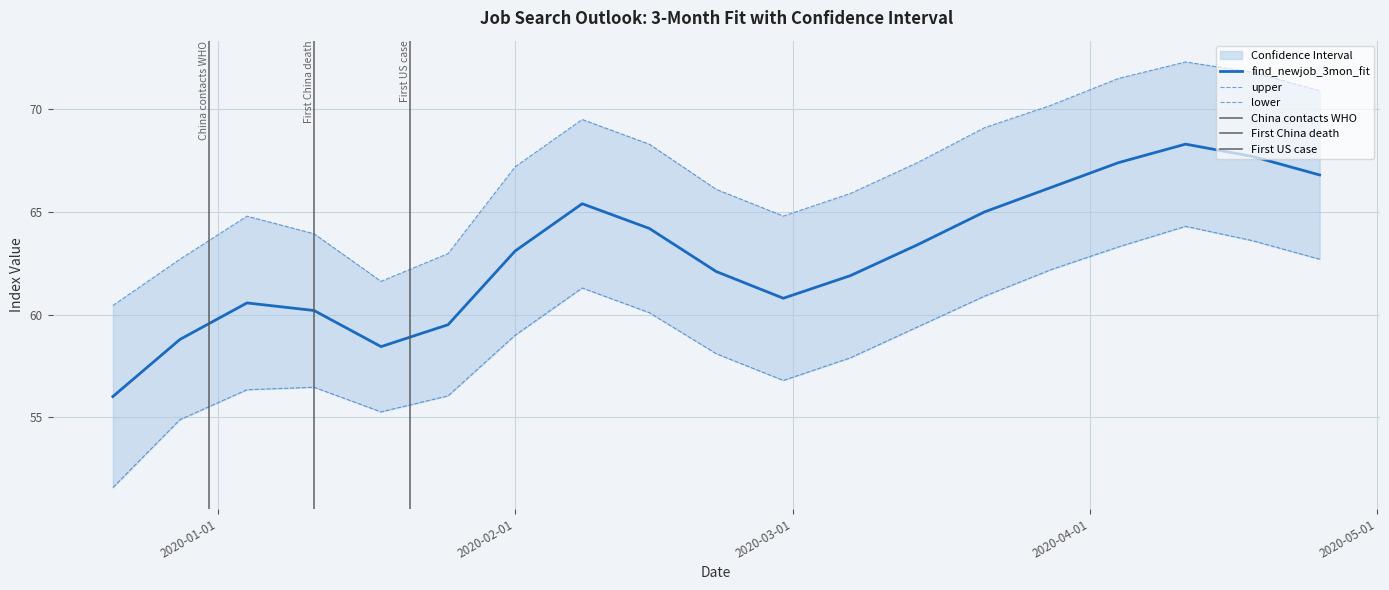

At which category does upper reach its first local peak?

2020-01-04